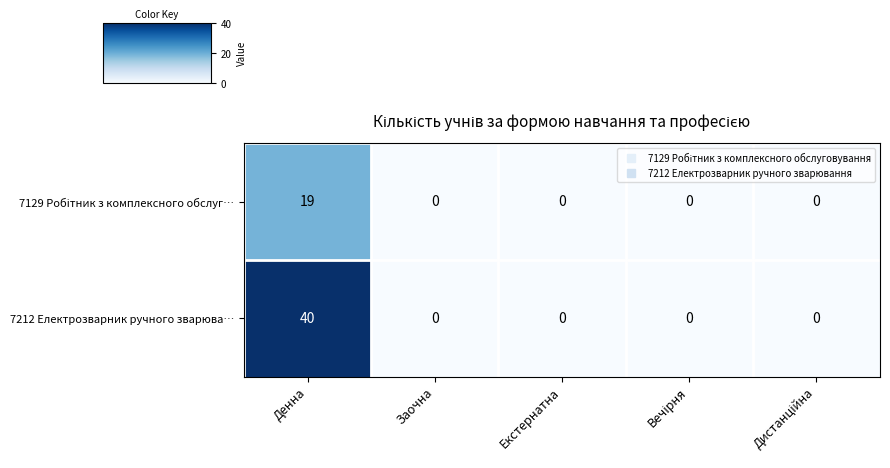

Which series has the largest total across all categories?

7212 Електрозварник ручного зварюва…